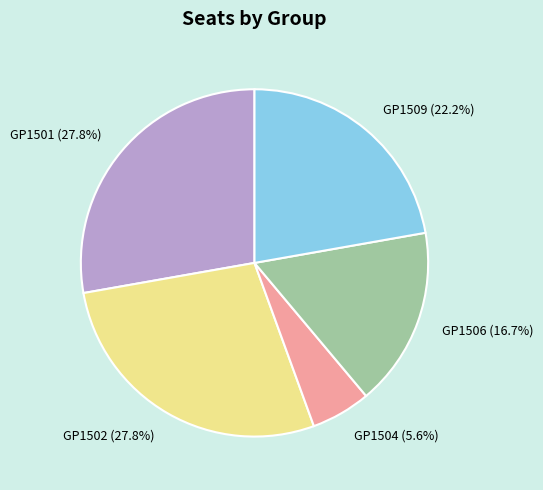

Count the number of slices in the pie.

5